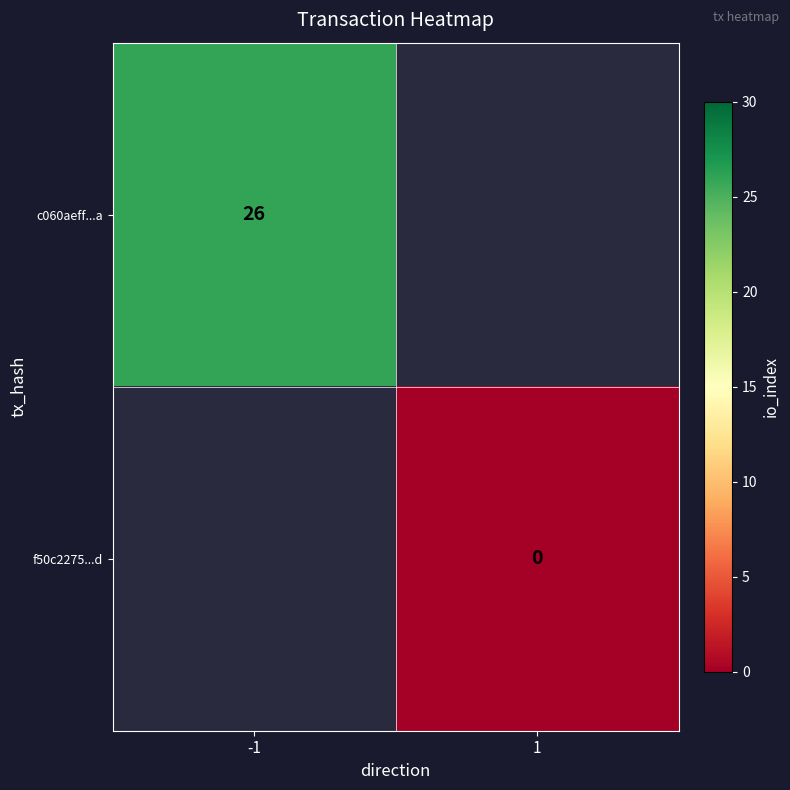

The value of c060aeff...a at -1 is 9. True or false?

False